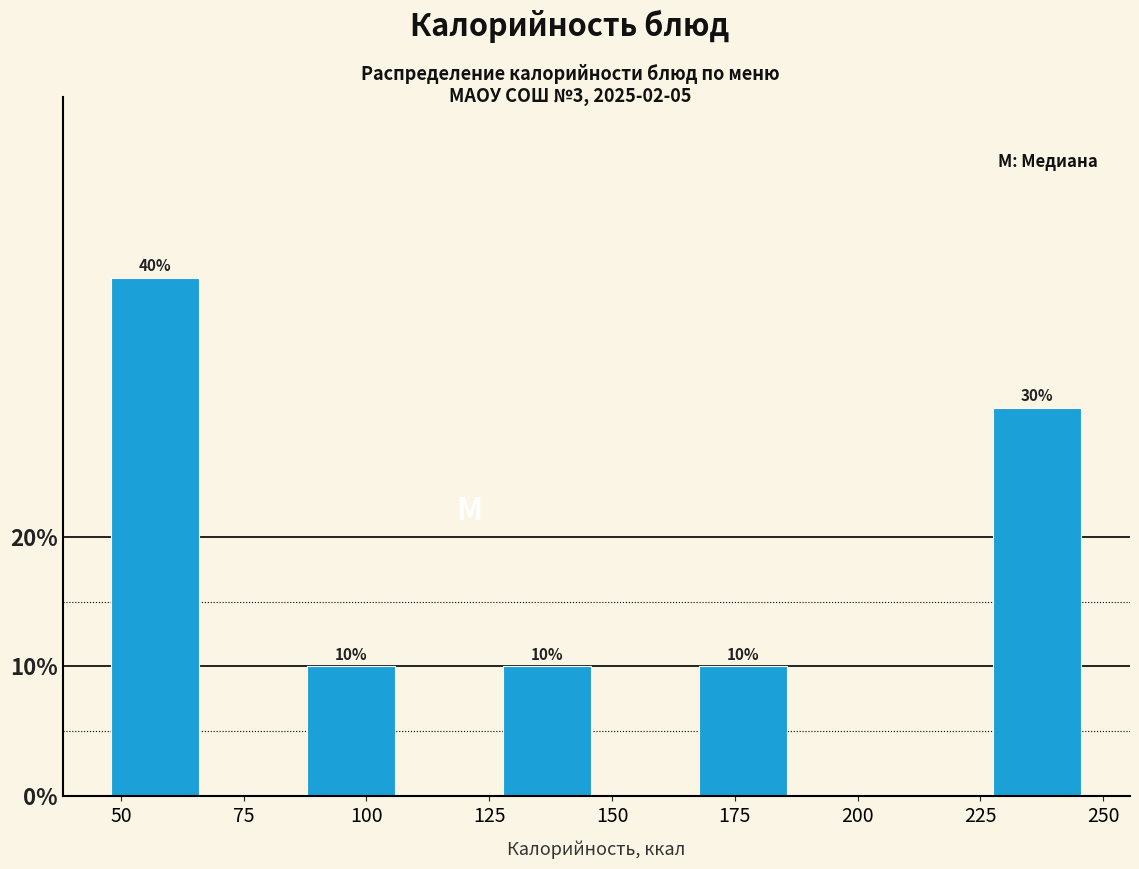

Around what value on the x-axis is the tallest bar? Give the approximate position of its centre, as read against the axis.

55